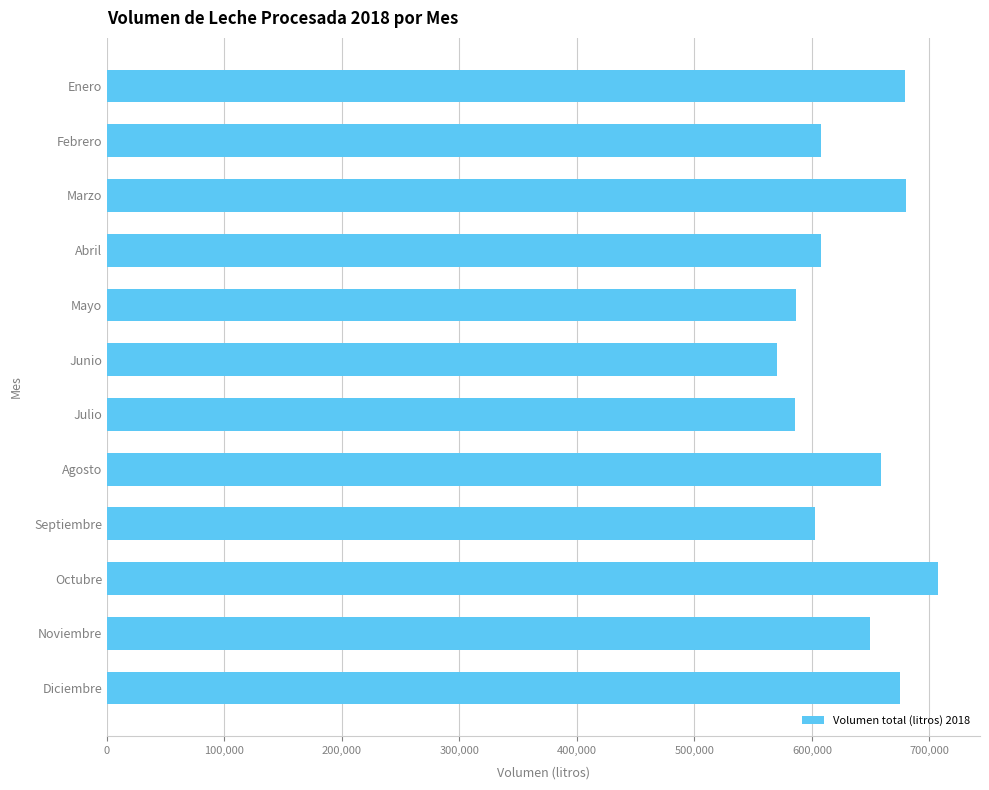

What is the value of the 4th bar from the top?

607886